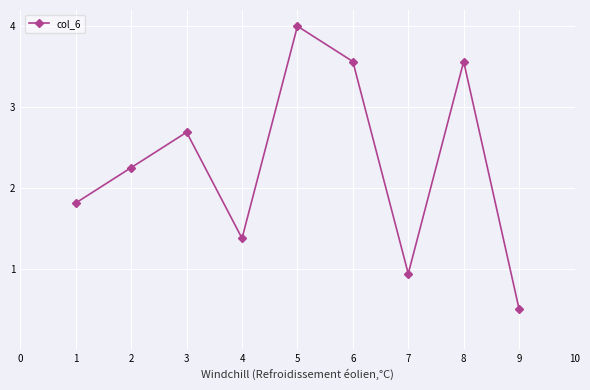

Which has a higher value, 9 or 3?

3